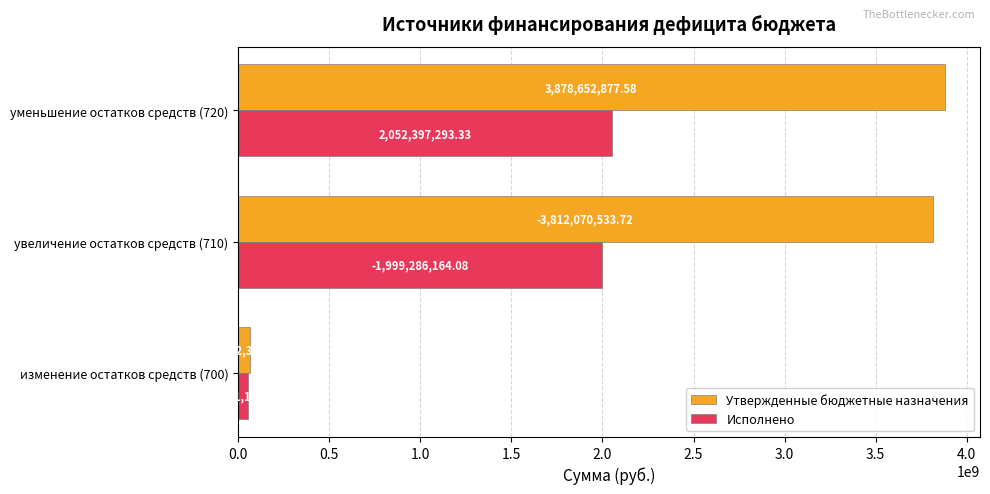

What is the average value of the Исполнено series?

1368264862.2